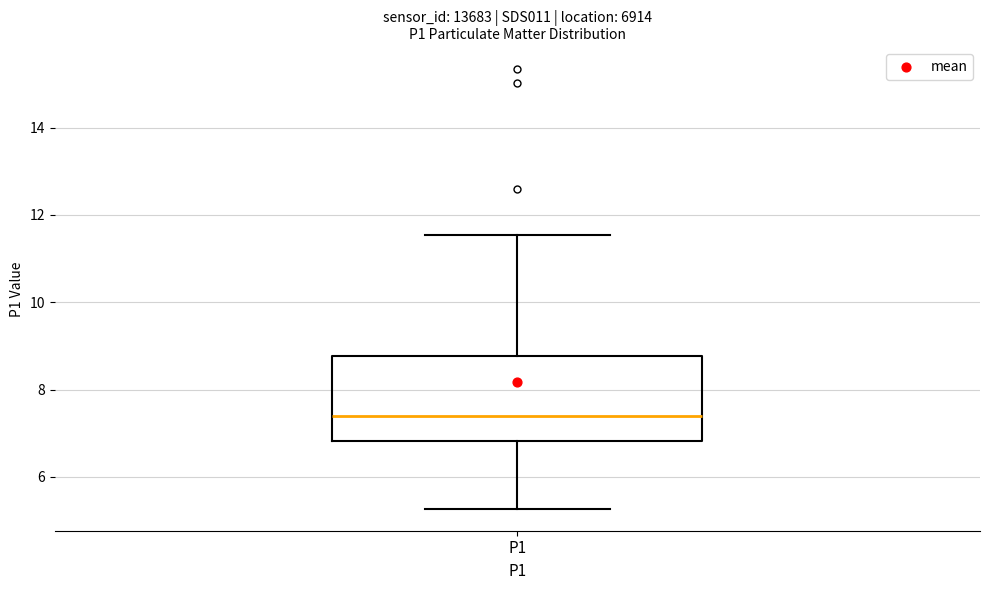

Transcribe this box plot: give where the median line is, the range the box spans, and where the two whiskers end, as read against the y-axis. The values are not printed on the chart, so give them approximately, as read against the axis.

median 7.4, box 6.8 to 8.8, whiskers 5.2 to 11.6